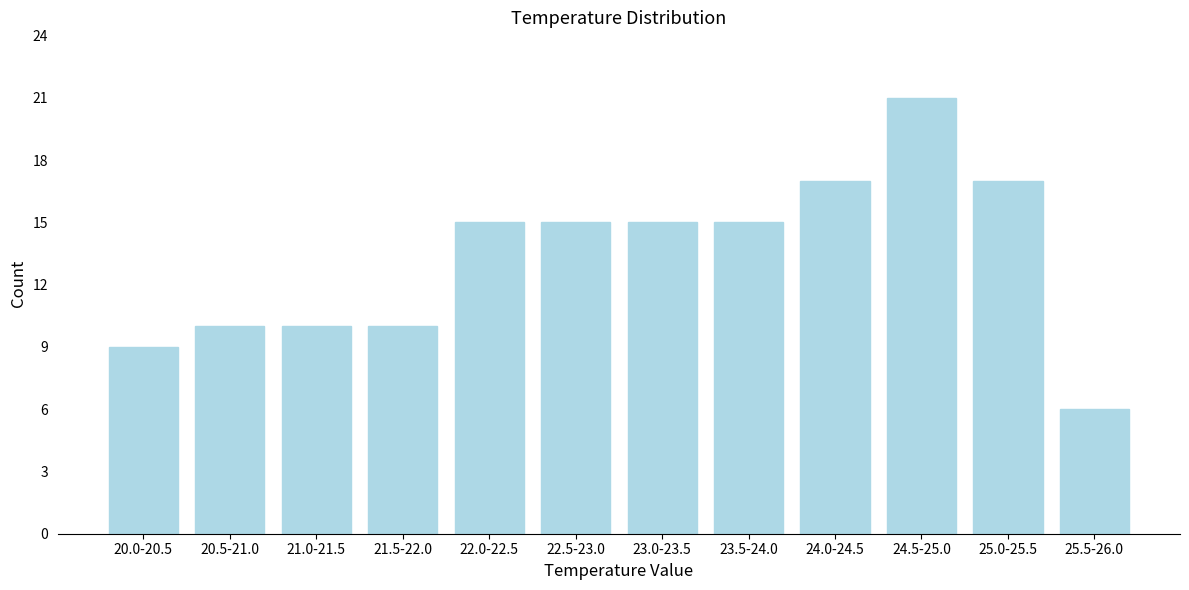

Reading left to right, list all the values displayed in this chart.

9	10	10	10	15	15	15	15	17	21	17	6